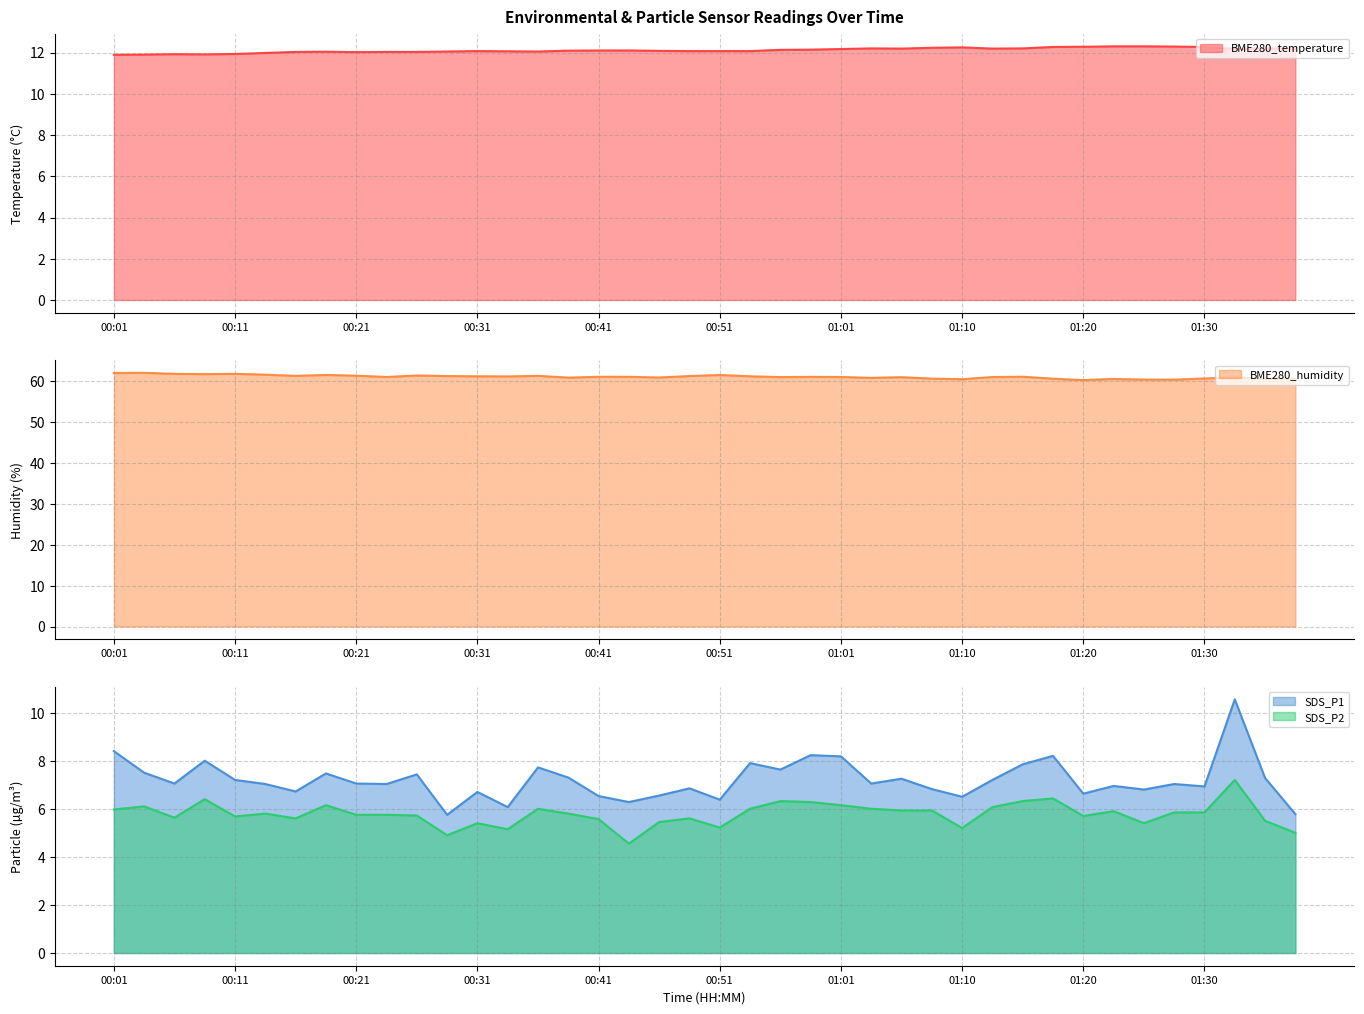

What is the difference between the highest and lowest values at 01:10?

55.3